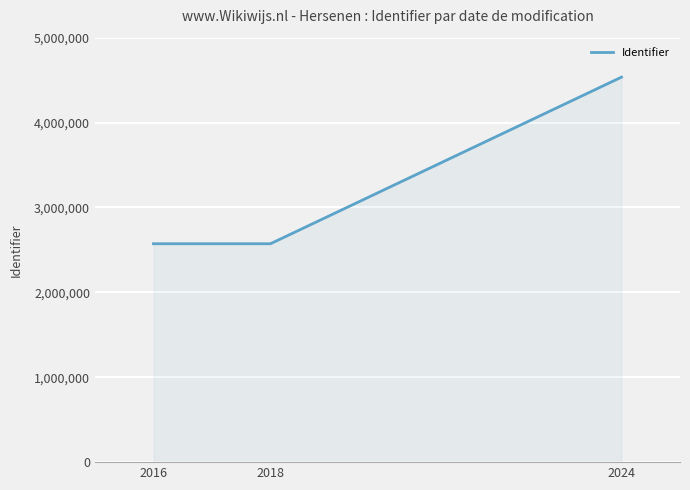

Is it true that the value at 2024 is 7330913?

False